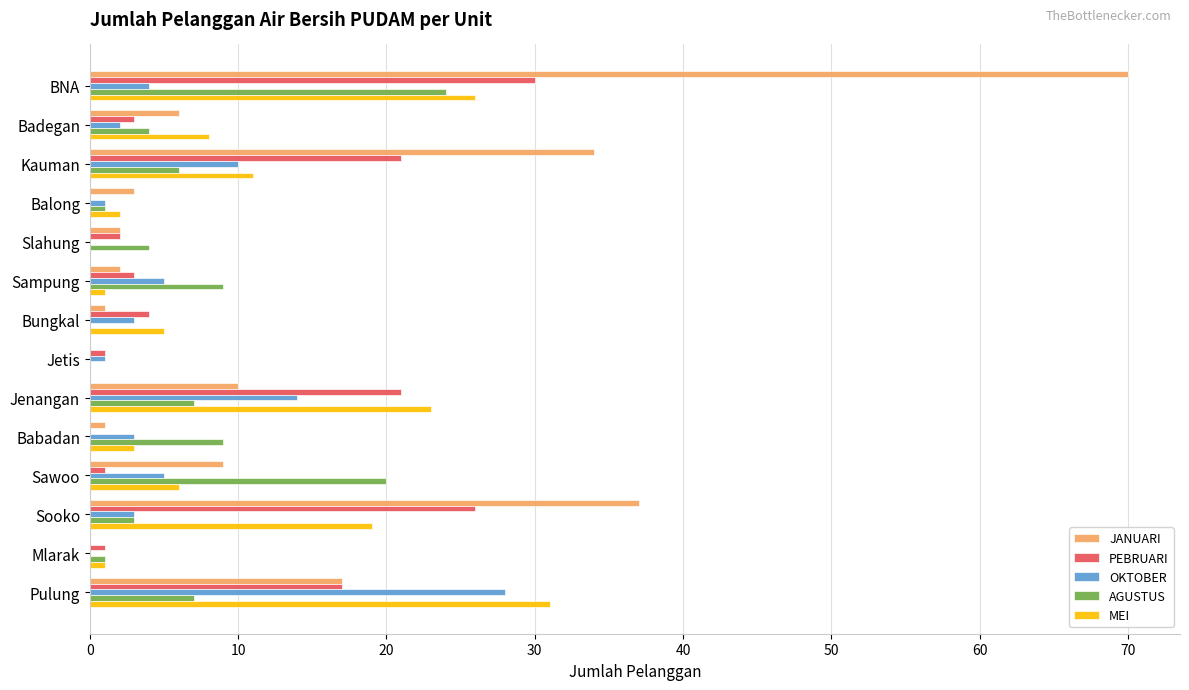

What is the sum of the JANUARI values at Jenangan and BNA?

80